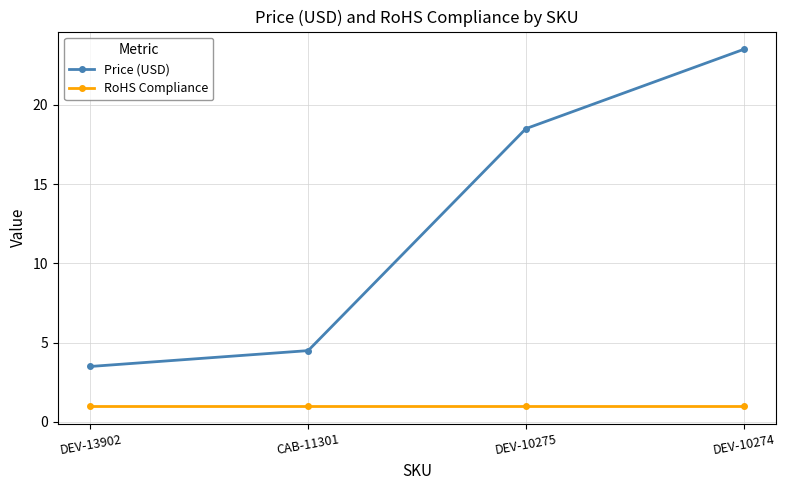

What is the minimum value for RoHS Compliance?

1.0